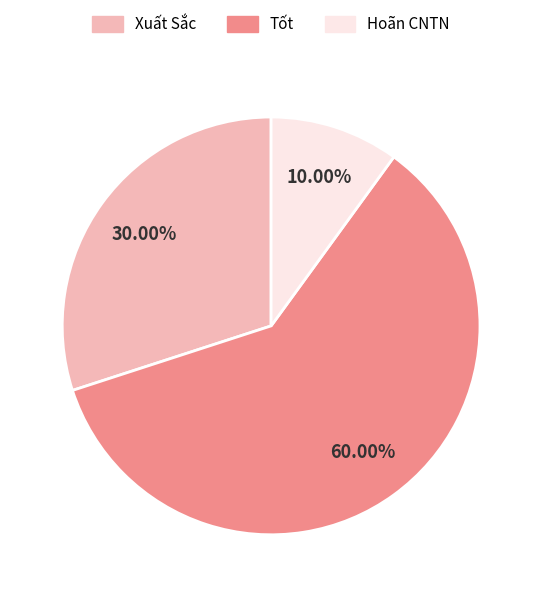

What is the ratio of the value at Xuất Sắc to the value at Tốt?

0.5